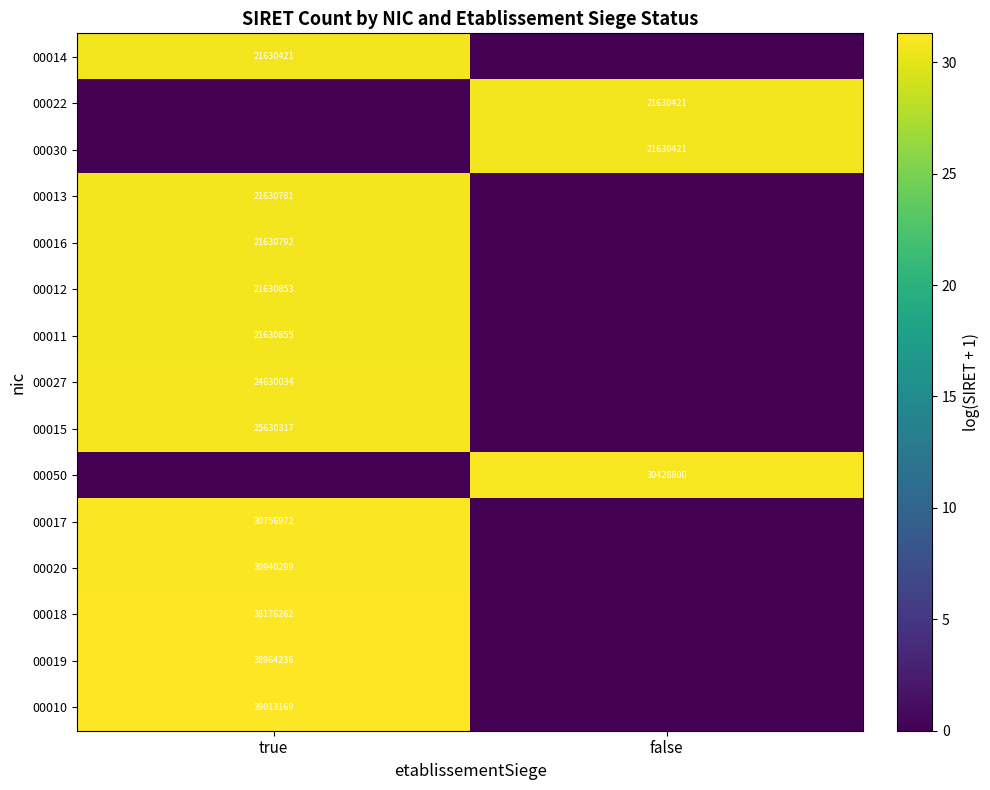

The value of 00022 at false is 21630421. True or false?

True